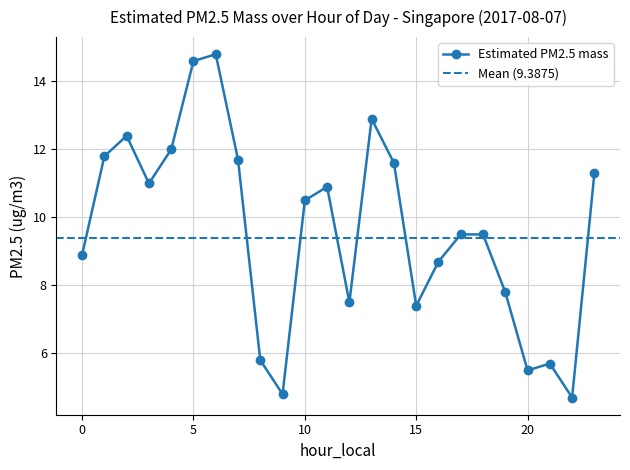

What is the smallest value displayed?

4.7